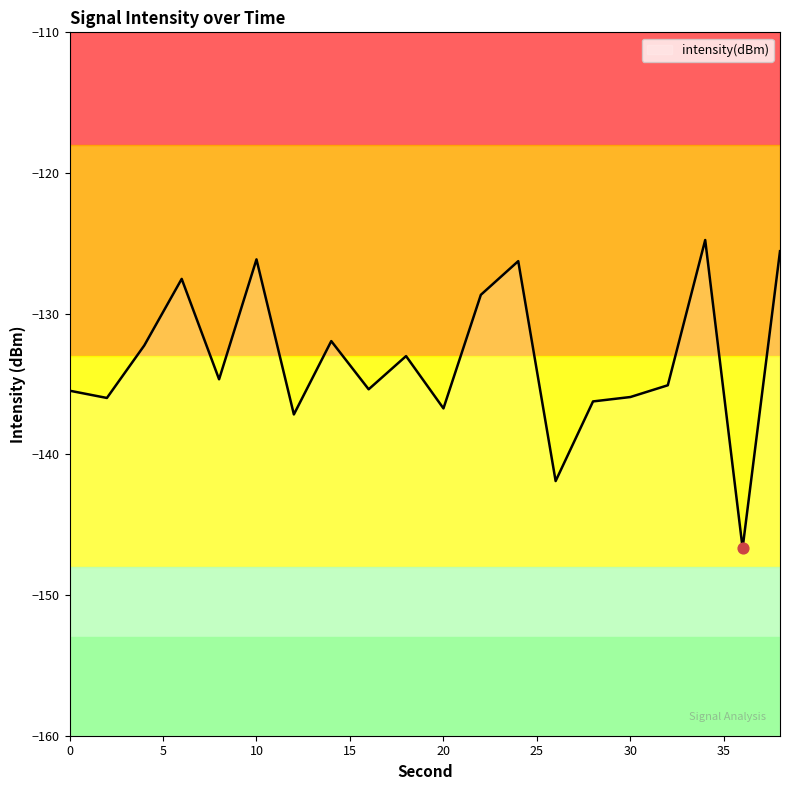

Which has a higher value, 34 or 14?

34